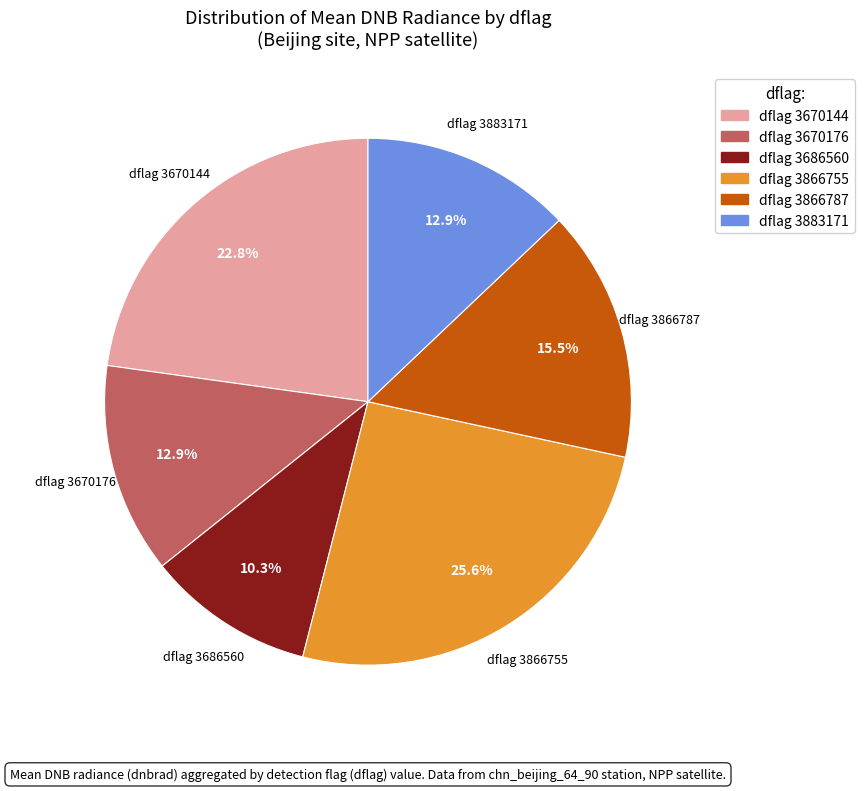

Is there a majority slice in this chart?

No